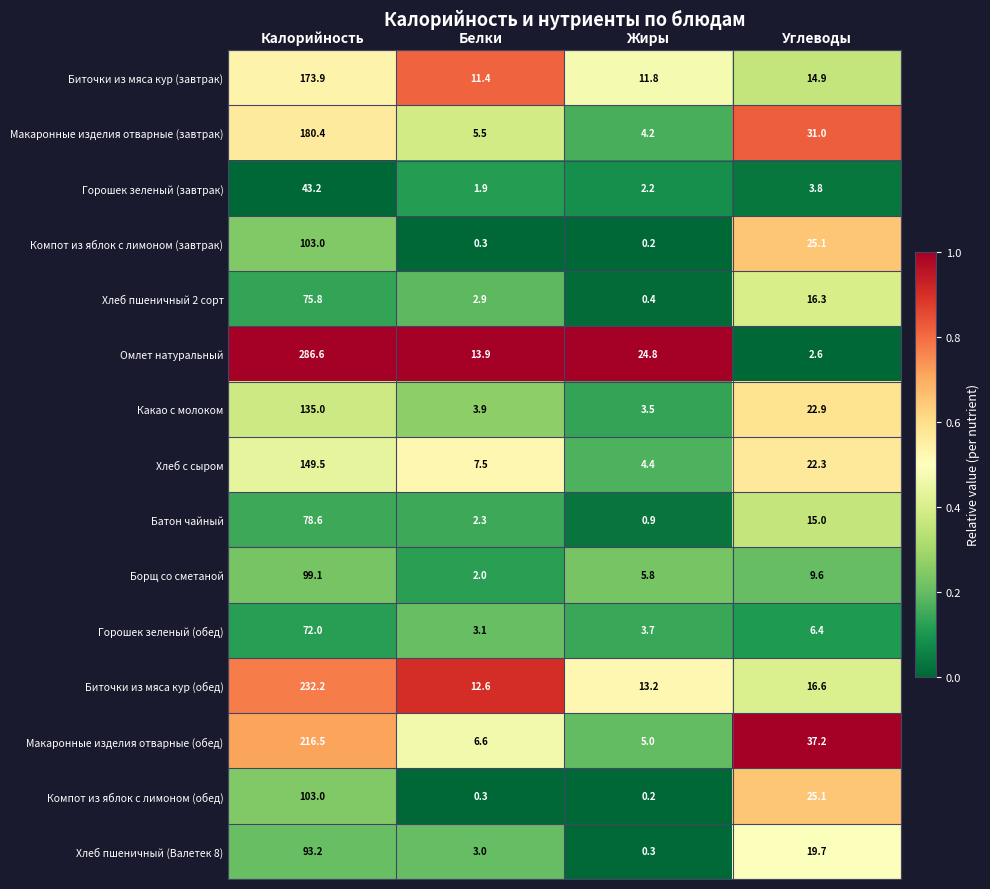

Rank the categories by Батон чайный value from lowest to highest.

Жиры, Белки, Углеводы, Калорийность